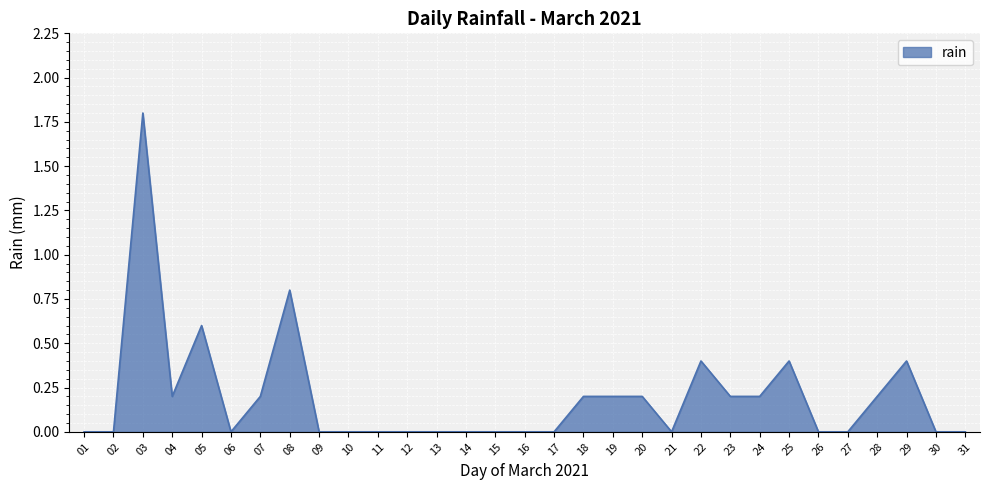

True or false: the data shows 0.7 at 29.

False